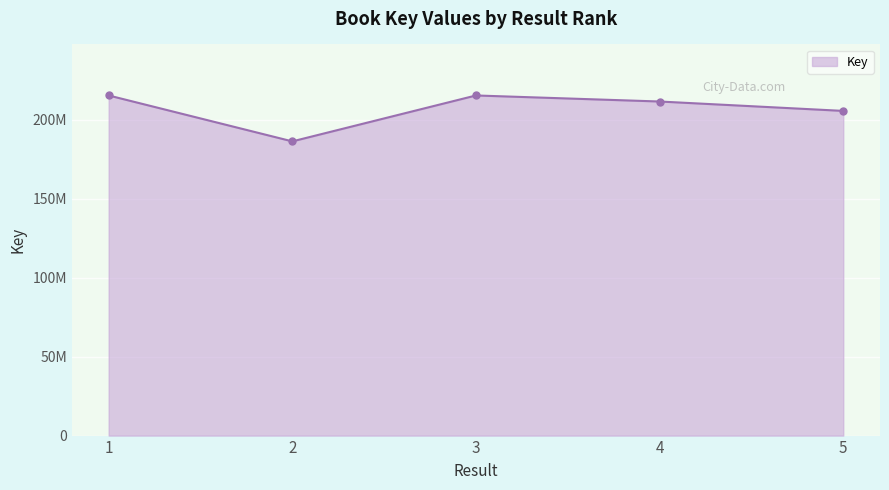

Does the chart have visible grid lines?

Yes